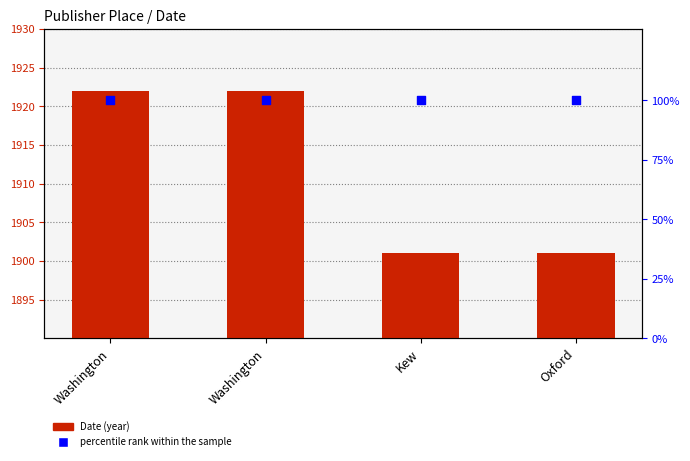

At which category is the sum across all series the highest?

Washington